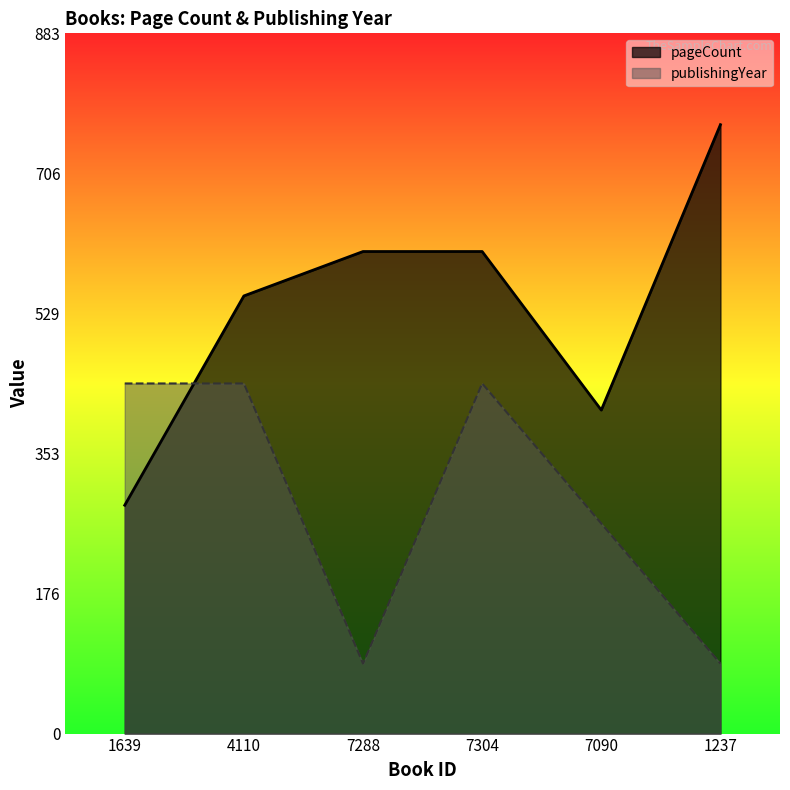

How many lines are shown in the chart?

2